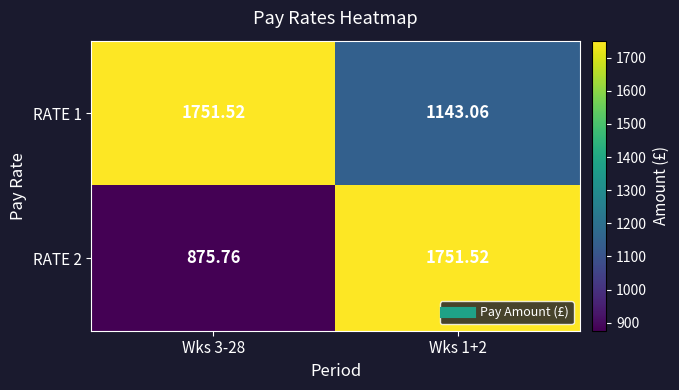

What is the difference between the highest and lowest values at Wks 3-28?

875.8